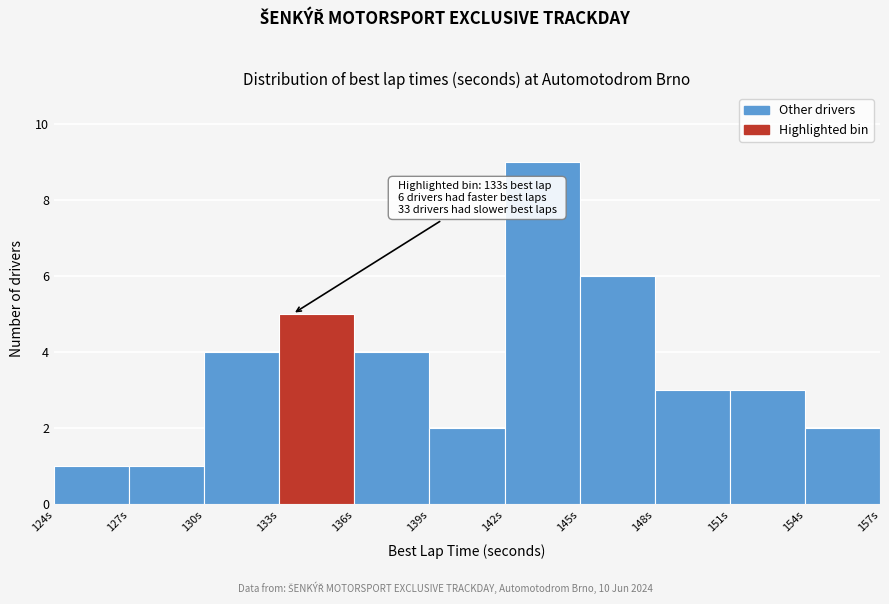

Which range on the x-axis has the tallest bar?

142 to 145